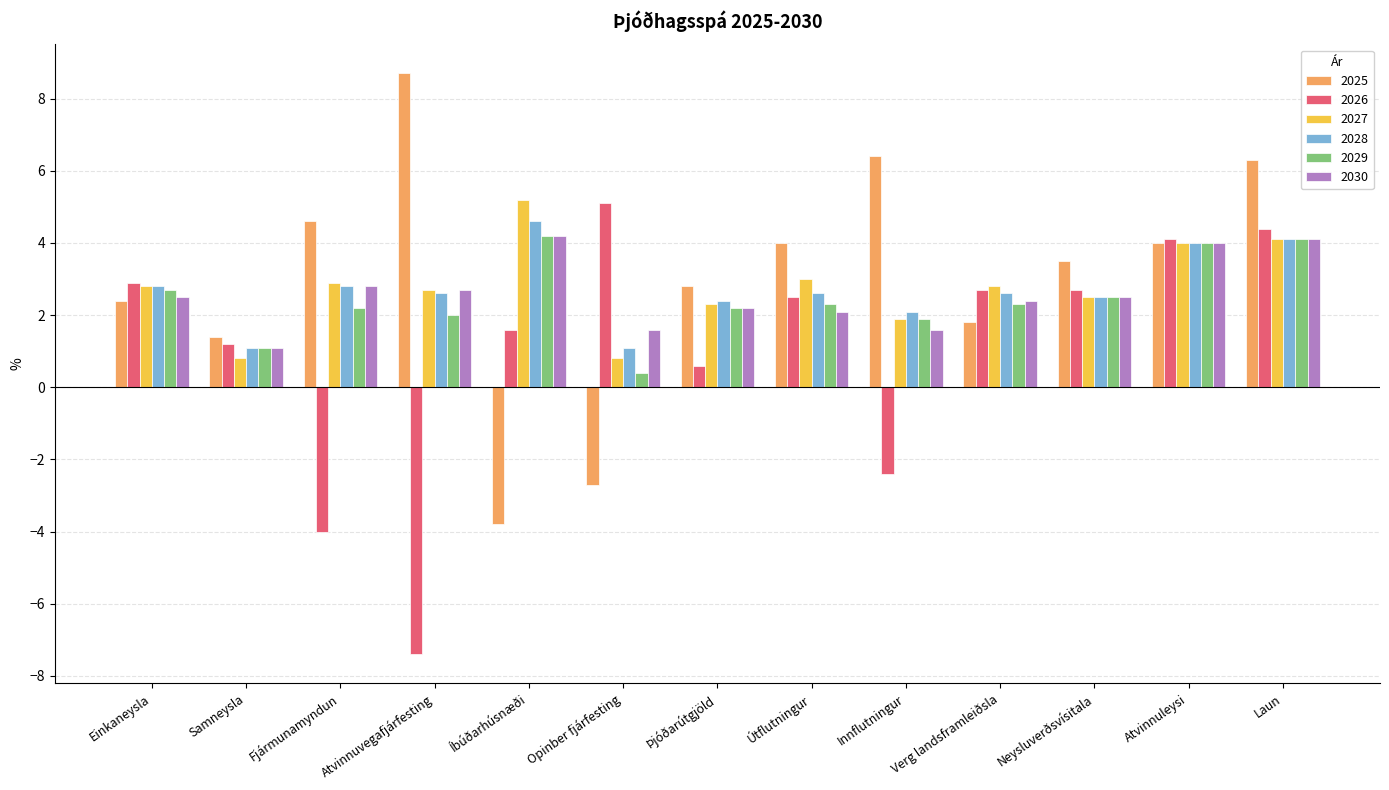

True or false: 2029 has a value of 0.4 at Opinber fjárfesting.

True